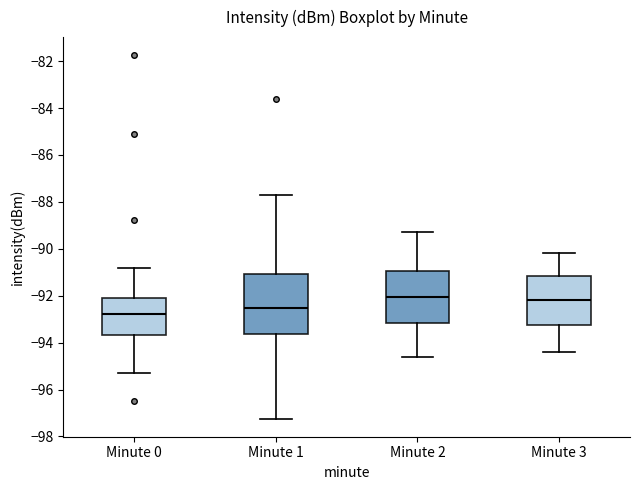

Reading left to right, transcribe this box plot: for each box, give where its median line is, the range the box spans, and where its two whiskers end, as read against the y-axis. The values are not printed on the chart, so give them approximately, as read against the axis.

Minute 0: median -92.8, box -93.6 to -92.2, whiskers -95.2 to -90.8
Minute 1: median -92.6, box -93.6 to -91.0, whiskers -97.2 to -87.8
Minute 2: median -92.0, box -93.2 to -91.0, whiskers -94.6 to -89.2
Minute 3: median -92.2, box -93.2 to -91.2, whiskers -94.4 to -90.2